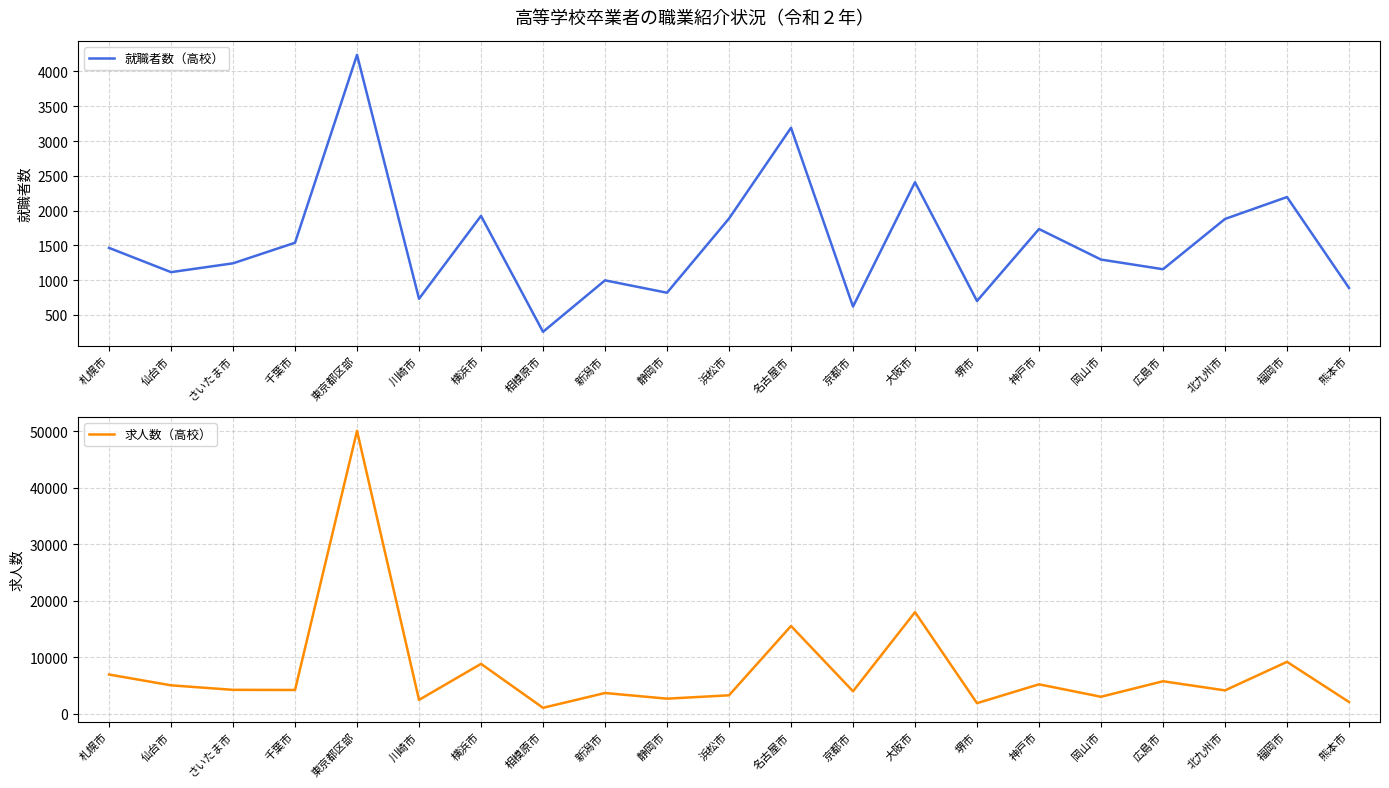

Reading right to left, list all the values displayed in this chart.

就職者数（高校）: 熊本市=887	福岡市=2194	北九州市=1879	広島市=1156	岡山市=1295	神戸市=1734	堺市=699	大阪市=2407	京都市=619	名古屋市=3190	浜松市=1885	静岡市=818	新潟市=996	相模原市=256	横浜市=1923	川崎市=731	東京都区部=4239	千葉市=1537	さいたま市=1241	仙台市=1114	札幌市=1463
求人数（高校）: 熊本市=2101	福岡市=9206	北九州市=4153	広島市=5769	岡山市=3024	神戸市=5227	堺市=1891	大阪市=17995	京都市=3997	名古屋市=15547	浜松市=3283	静岡市=2689	新潟市=3690	相模原市=1070	横浜市=8848	川崎市=2474	東京都区部=50075	千葉市=4227	さいたま市=4250	仙台市=5049	札幌市=6960